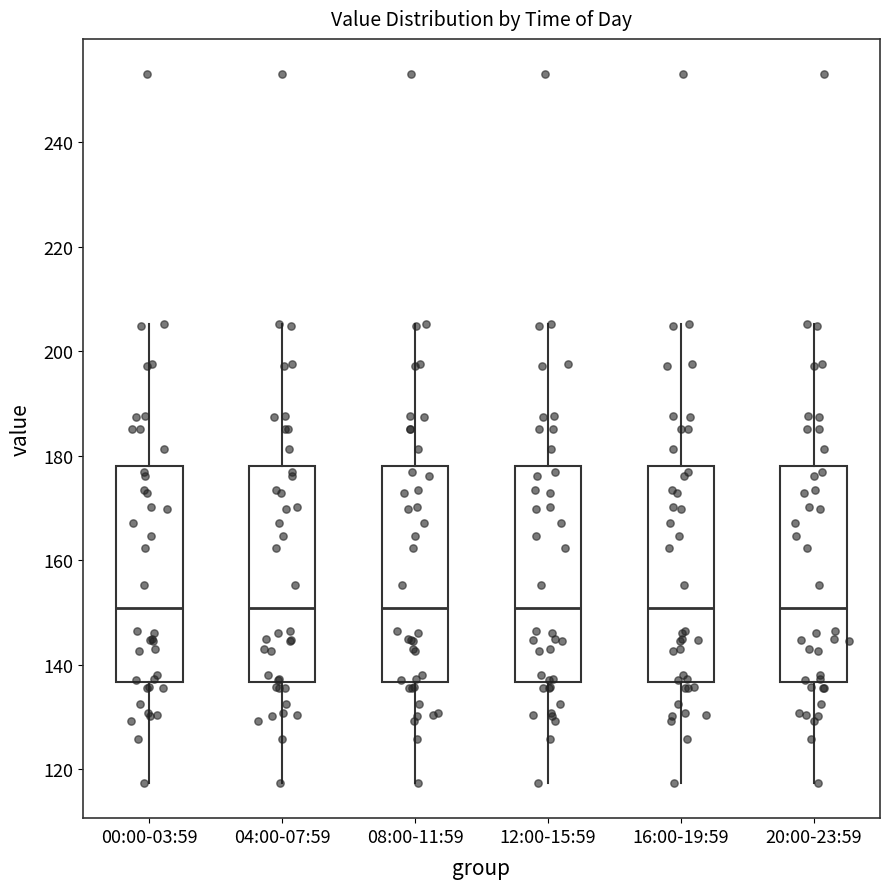

Reading left to right, read every box against the y-axis: the position of its median line, the range the box covers, and the ends of its whiskers. The values are not printed on the chart, so give them approximately, as read against the axis.

00:00-03:59: median 150, box 136 to 178, whiskers 118 to 206
04:00-07:59: median 150, box 136 to 178, whiskers 118 to 206
08:00-11:59: median 150, box 136 to 178, whiskers 118 to 206
12:00-15:59: median 150, box 136 to 178, whiskers 118 to 206
16:00-19:59: median 150, box 136 to 178, whiskers 118 to 206
20:00-23:59: median 150, box 136 to 178, whiskers 118 to 206